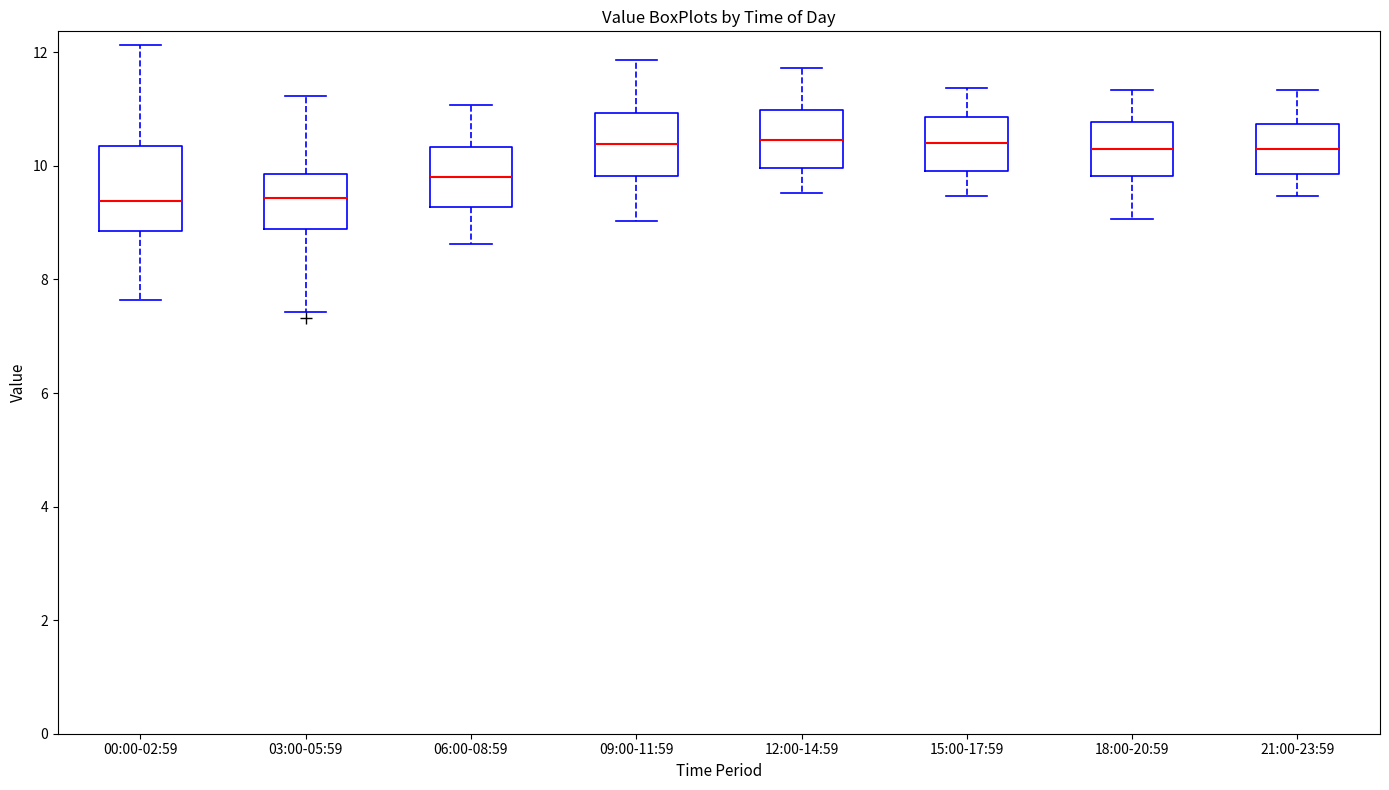

Reading left to right, read every box against the y-axis: the position of its median line, the range the box covers, and the ends of its whiskers. The values are not printed on the chart, so give them approximately, as read against the axis.

00:00-02:59: median 9.4, box 8.8 to 10.4, whiskers 7.6 to 12.2
03:00-05:59: median 9.4, box 8.8 to 9.8, whiskers 7.4 to 11.2
06:00-08:59: median 9.8, box 9.2 to 10.4, whiskers 8.6 to 11.0
09:00-11:59: median 10.4, box 9.8 to 11.0, whiskers 9.0 to 11.8
12:00-14:59: median 10.4, box 10.0 to 11.0, whiskers 9.6 to 11.8
15:00-17:59: median 10.4, box 10.0 to 10.8, whiskers 9.4 to 11.4
18:00-20:59: median 10.4, box 9.8 to 10.8, whiskers 9.0 to 11.4
21:00-23:59: median 10.4, box 9.8 to 10.8, whiskers 9.4 to 11.4